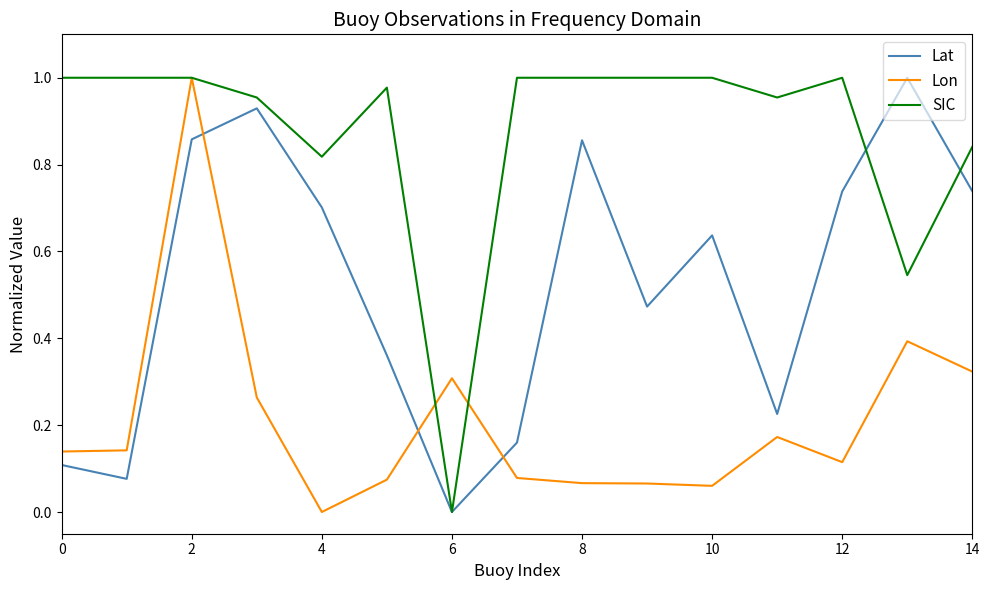

How many lines are shown in the chart?

3